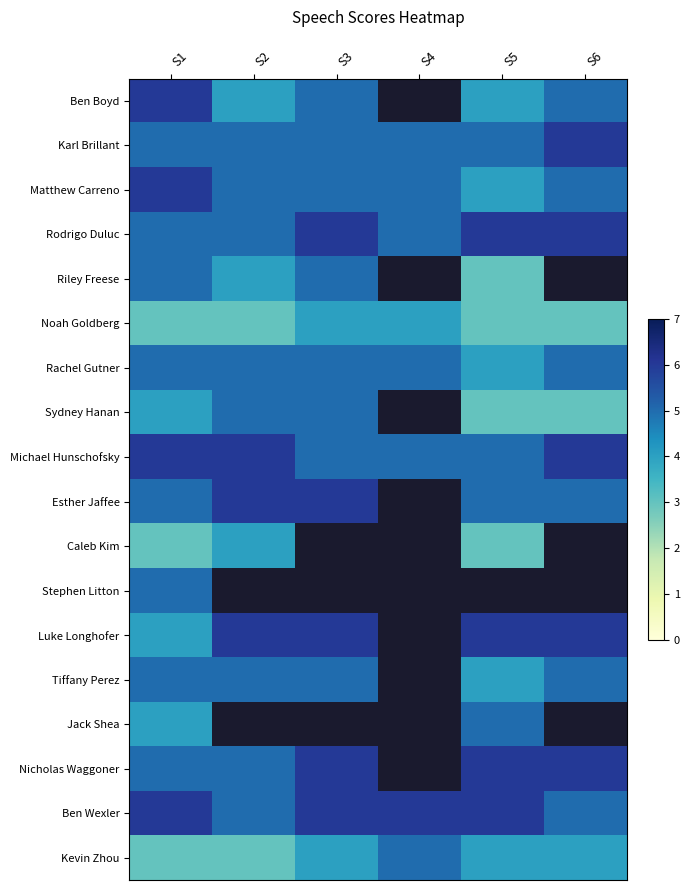

At which category does the chart reach its minimum across all series?

S5